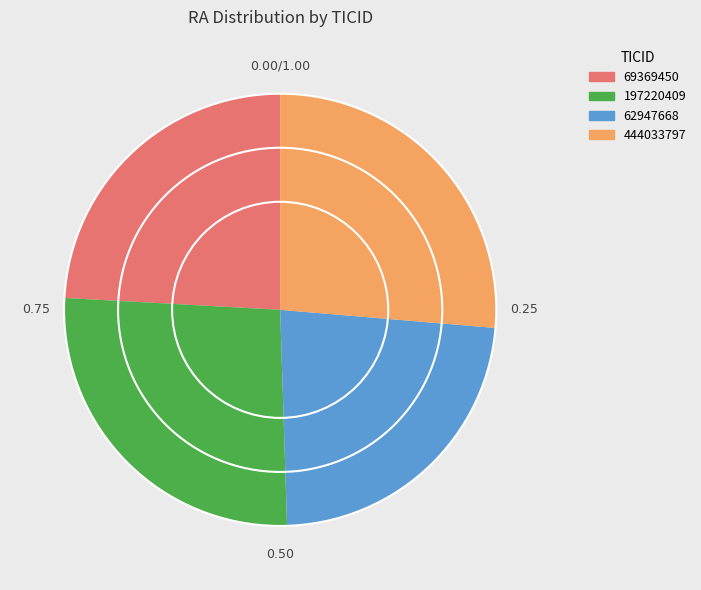

Which has a higher value, 62947668 or 69369450?

69369450